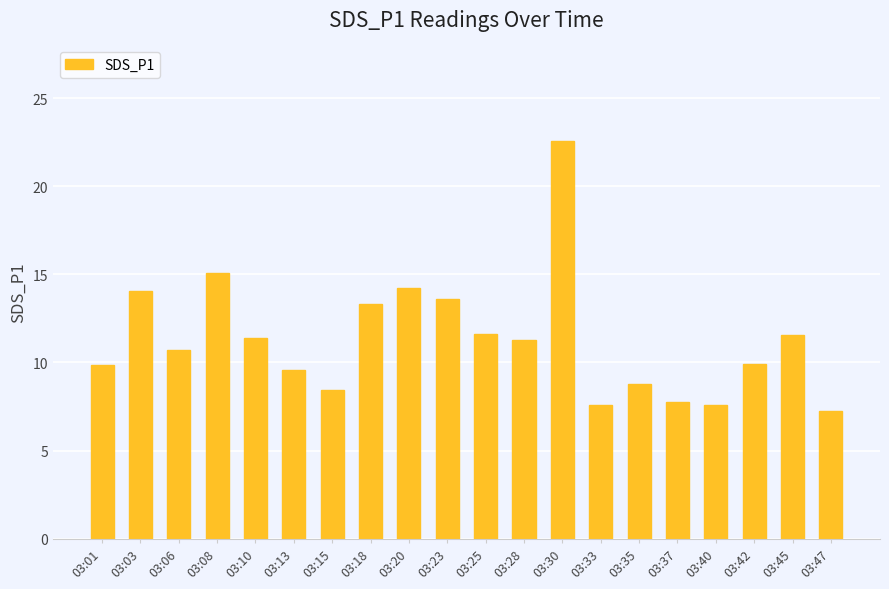

What is the greatest value displayed?

22.6